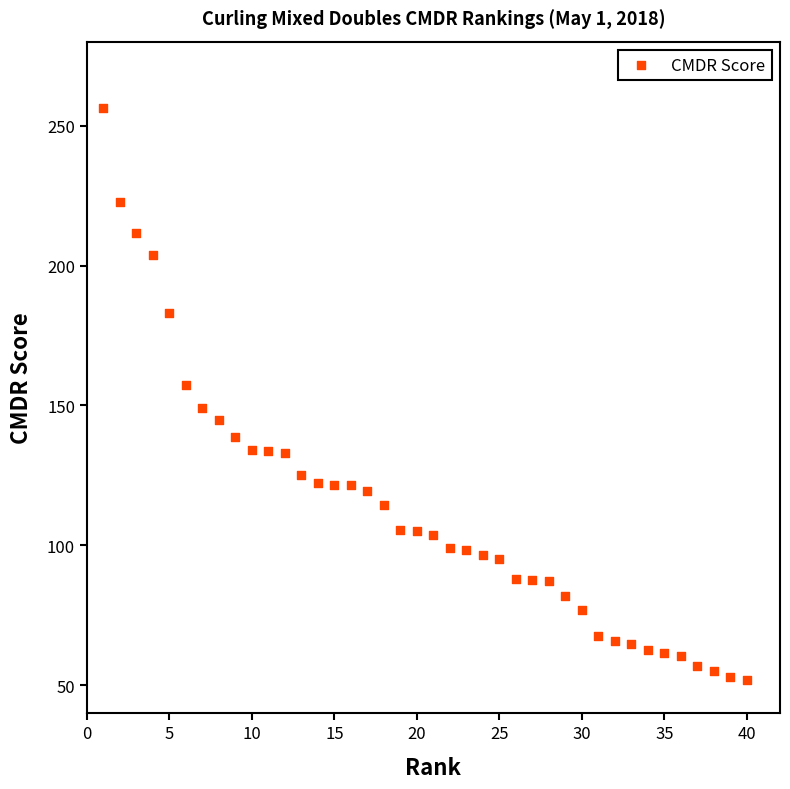

What is the range of Y values (max minus min)?

204.2